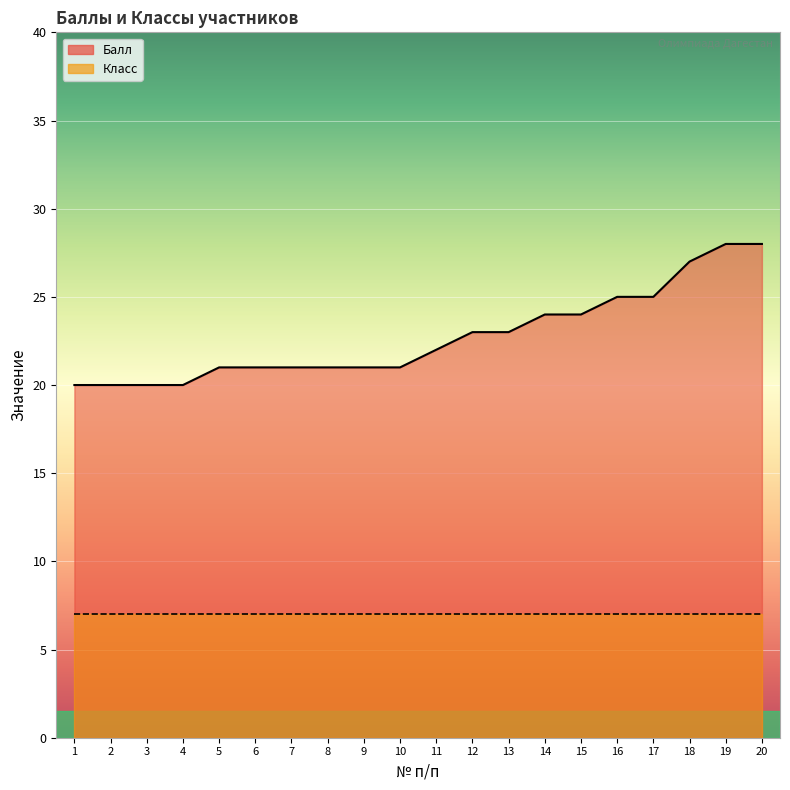

The value at 16 is 25. True or false?

True